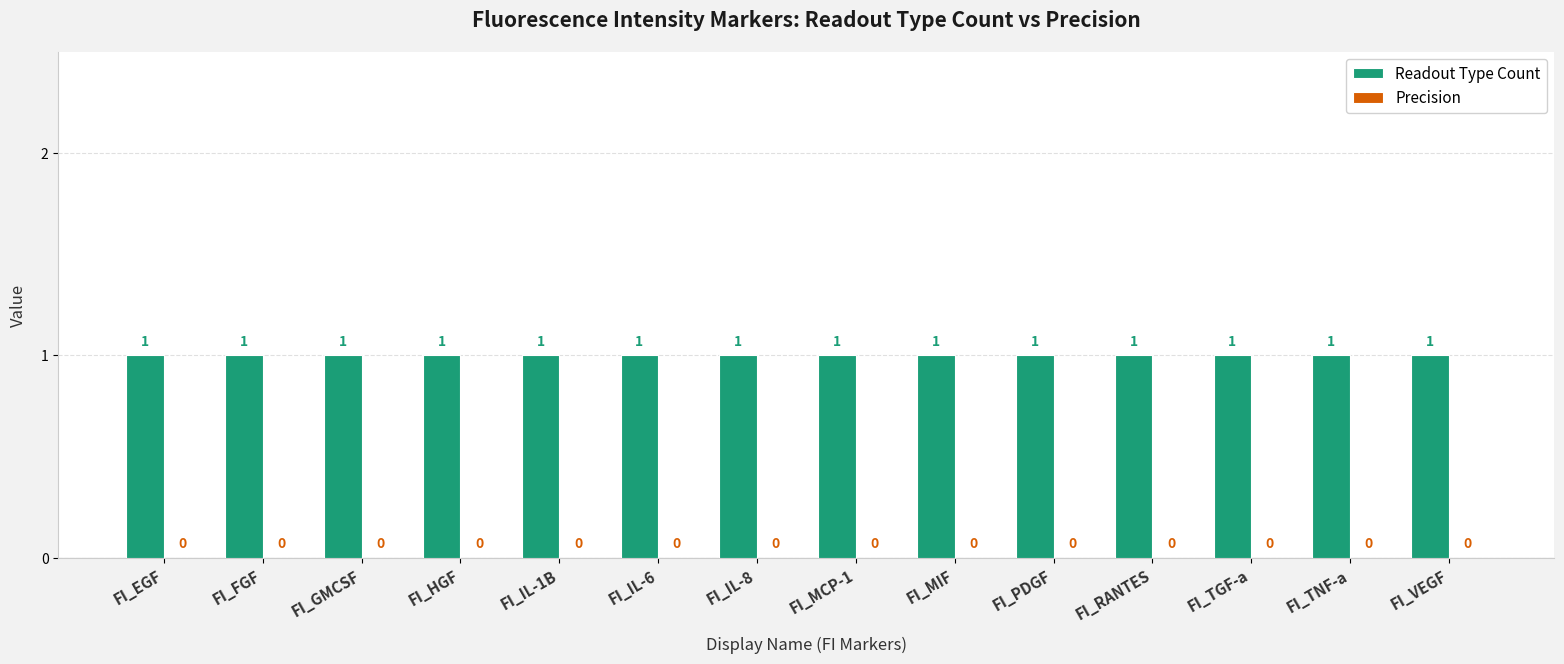

The value of Readout Type Count at FI_VEGF is 2. True or false?

False